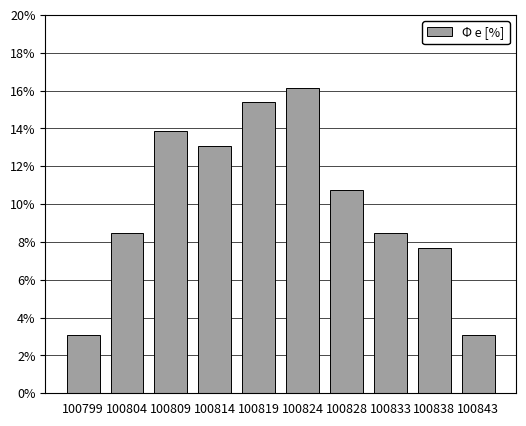

Over which range of the x-axis is the bar tallest?

100821.0 to 100826.0